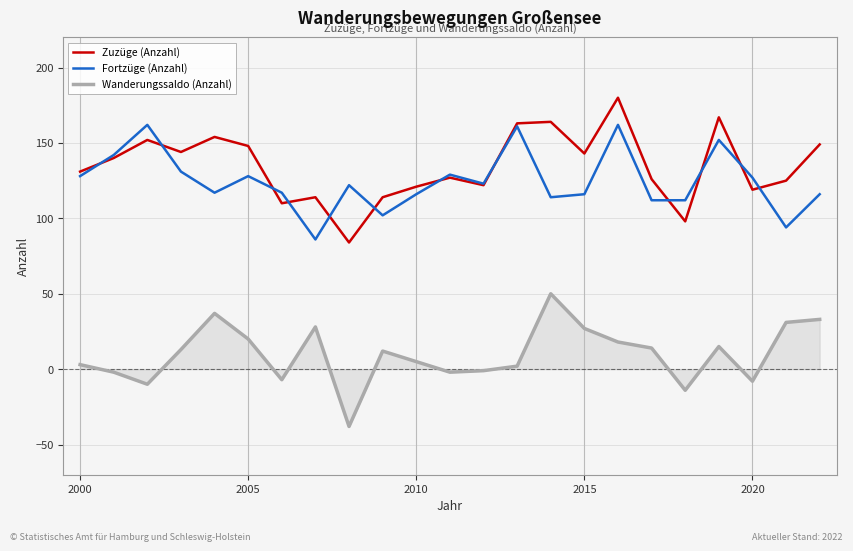

What is the greatest value displayed?

180